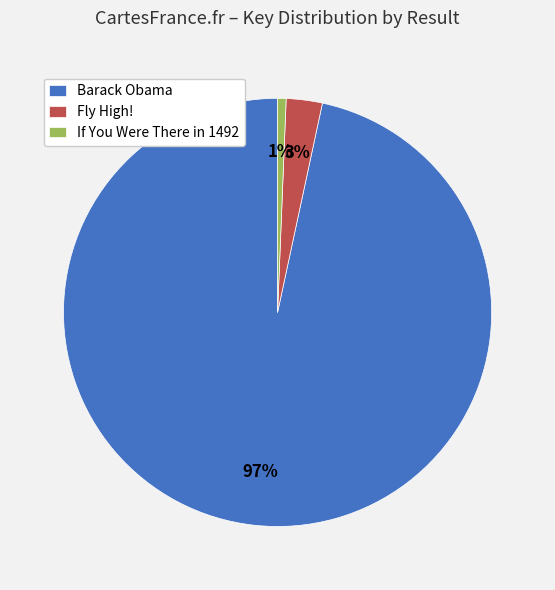

Is the sum of If You Were There in 1492 and Fly High! greater than half?

No